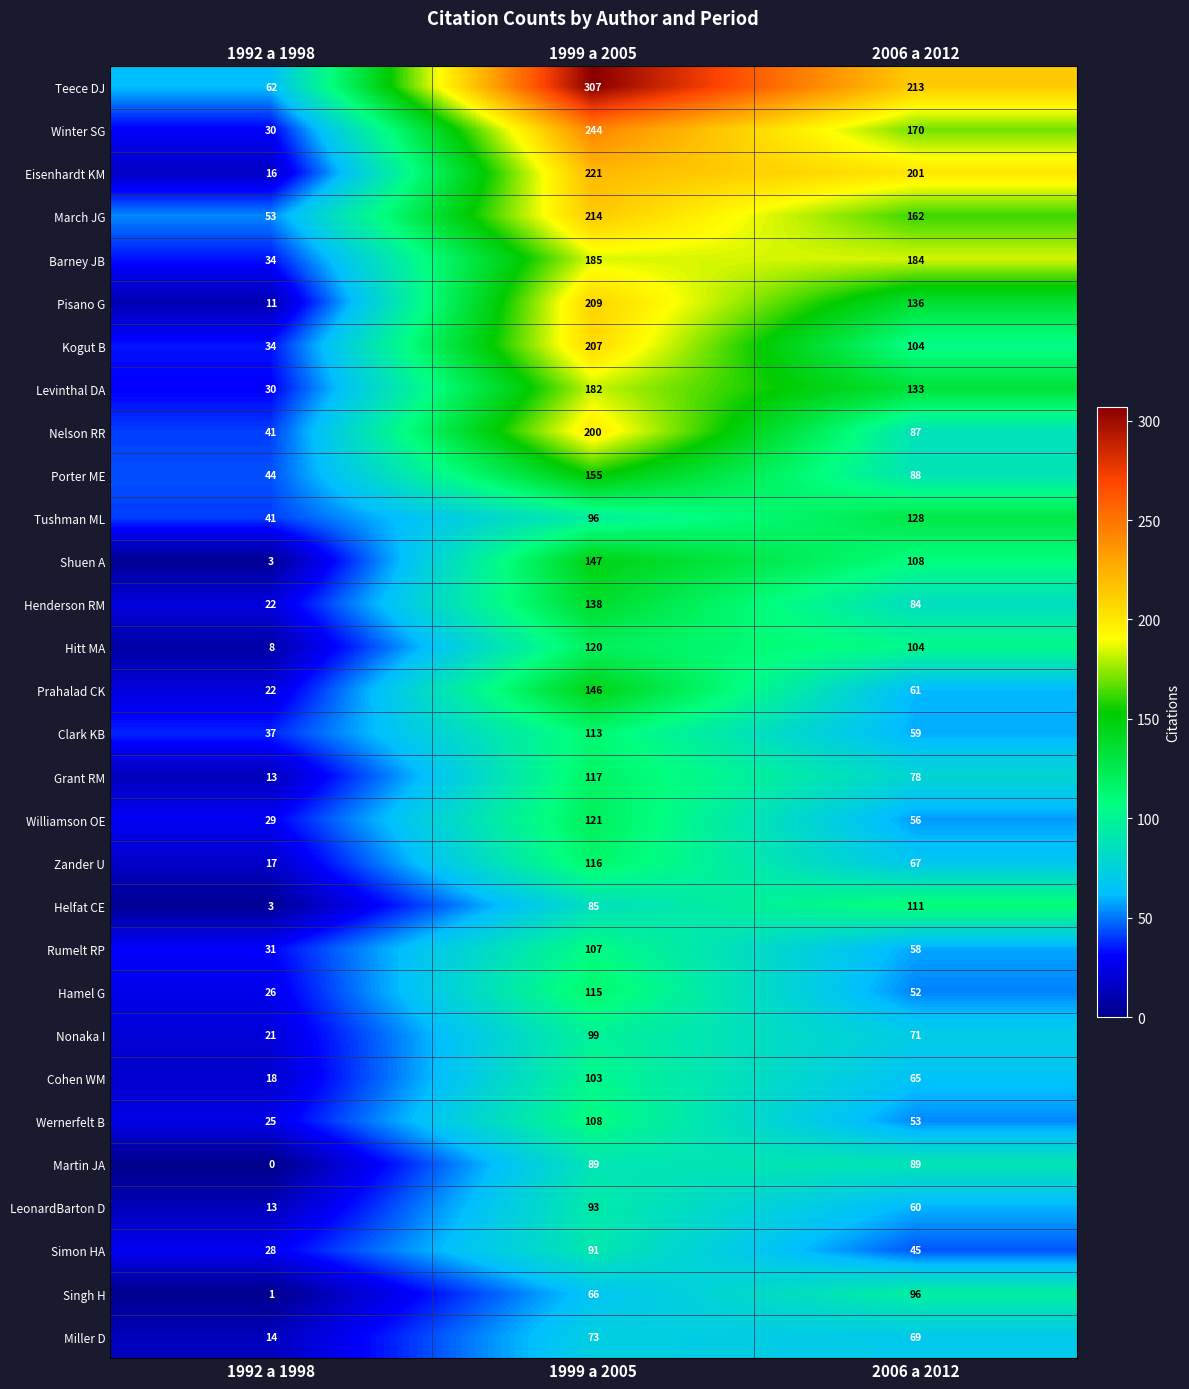

Rank the series by their maximum value, from highest to lowest.

Teece DJ, Winter SG, Eisenhardt KM, March JG, Pisano G, Kogut B, Nelson RR, Barney JB, Levinthal DA, Porter ME, Shuen A, Prahalad CK, Henderson RM, Tushman ML, Williamson OE, Hitt MA, Grant RM, Zander U, Hamel G, Clark KB, Helfat CE, Wernerfelt B, Rumelt RP, Cohen WM, Nonaka I, Singh H, LeonardBarton D, Simon HA, Martin JA, Miller D